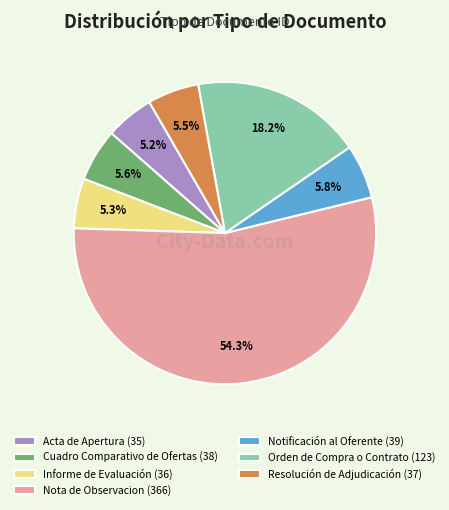

Approximately how many times larger is the value at Notificación al Oferente compared to Orden de Compra o Contrato?

0.3